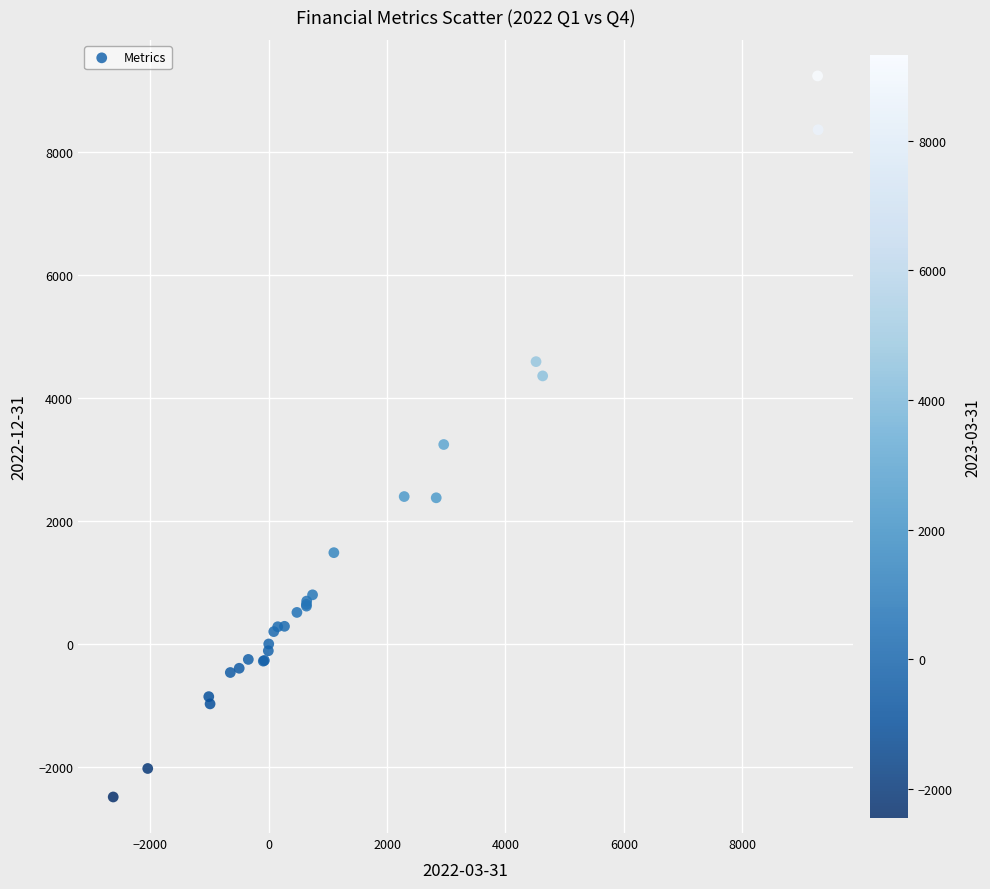

What Y value in the scatter plot is closest to 3375?

3244.0